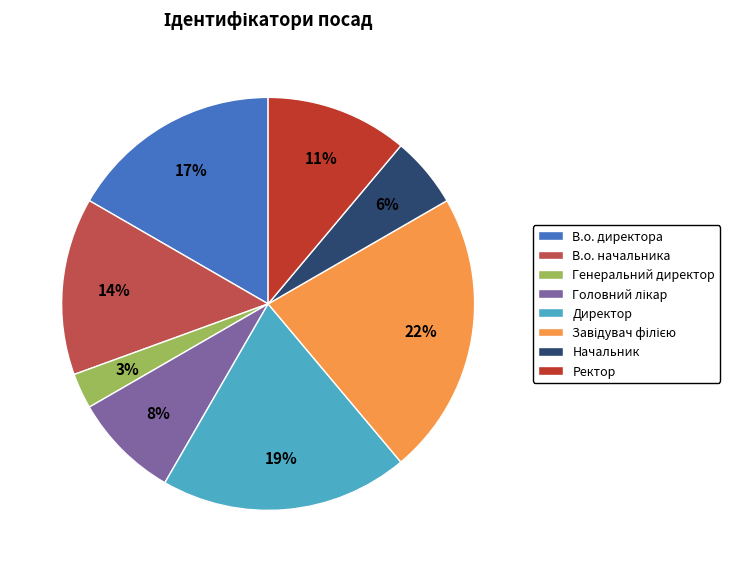

Does Ректор account for over 50% of the chart?

No